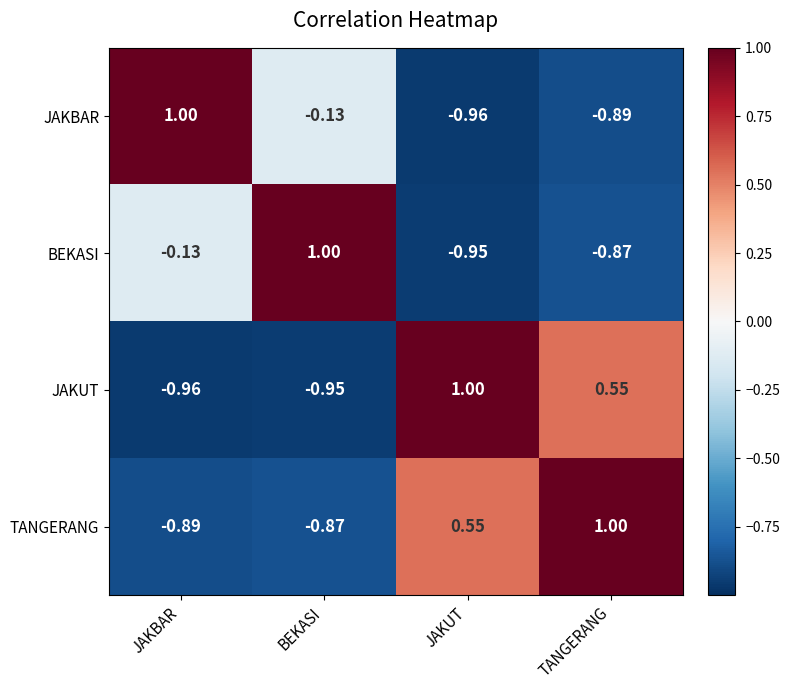

At which category is the sum across all series the highest?

TANGERANG